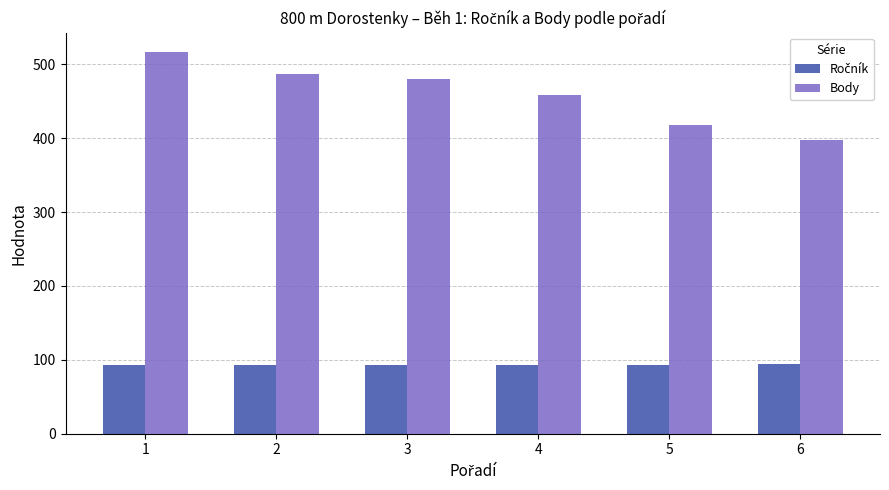

What is the sum of all Body values?

2759